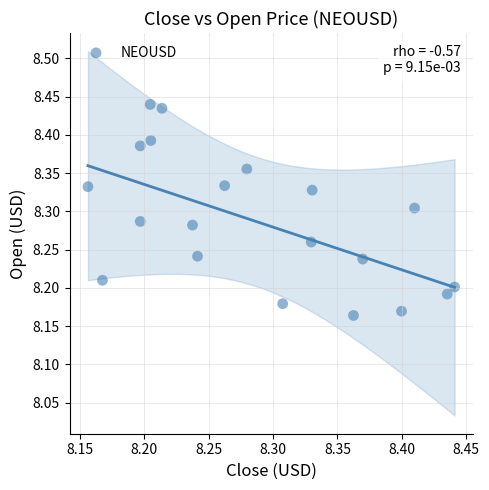

What is the range of Y values (max minus min)?

0.3